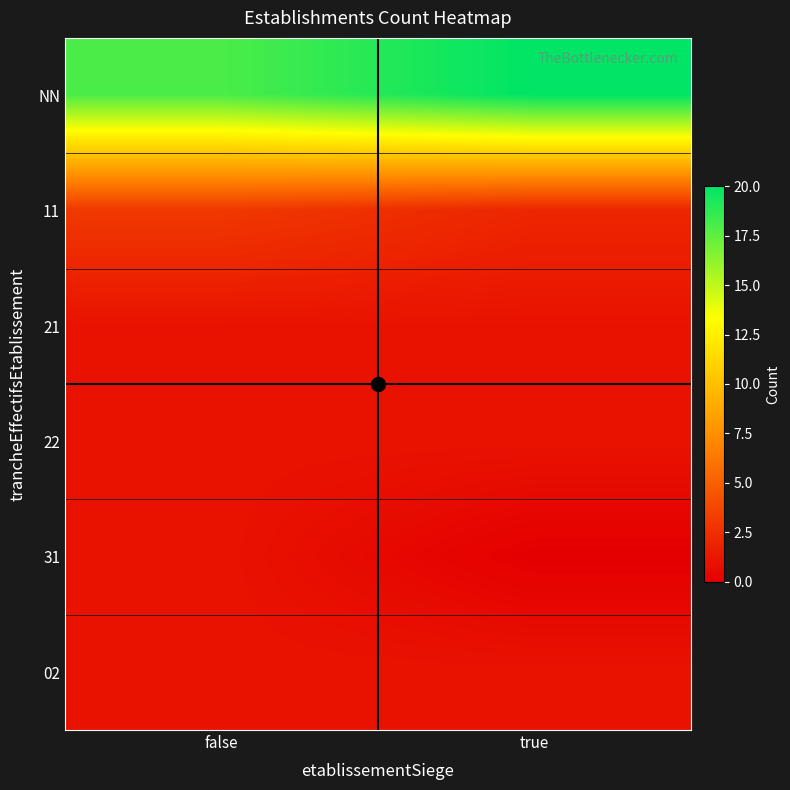

What is the difference between the highest and lowest values at true?

20